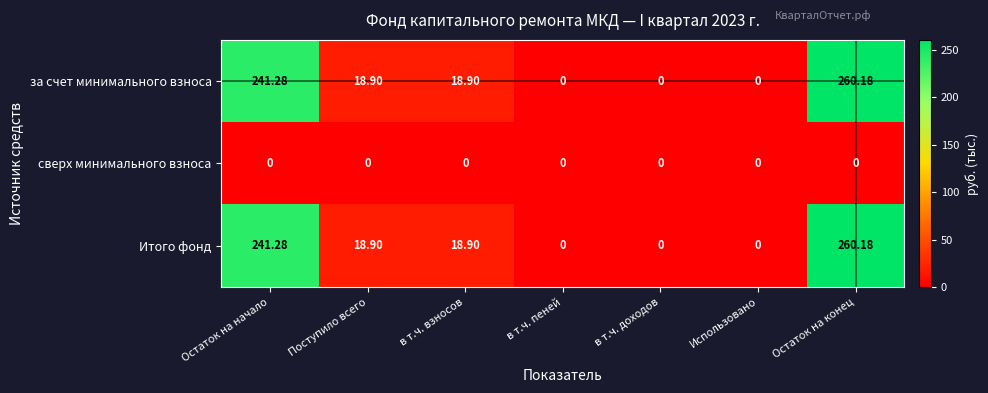

At which category does the chart reach its peak across all series?

Остаток на конец